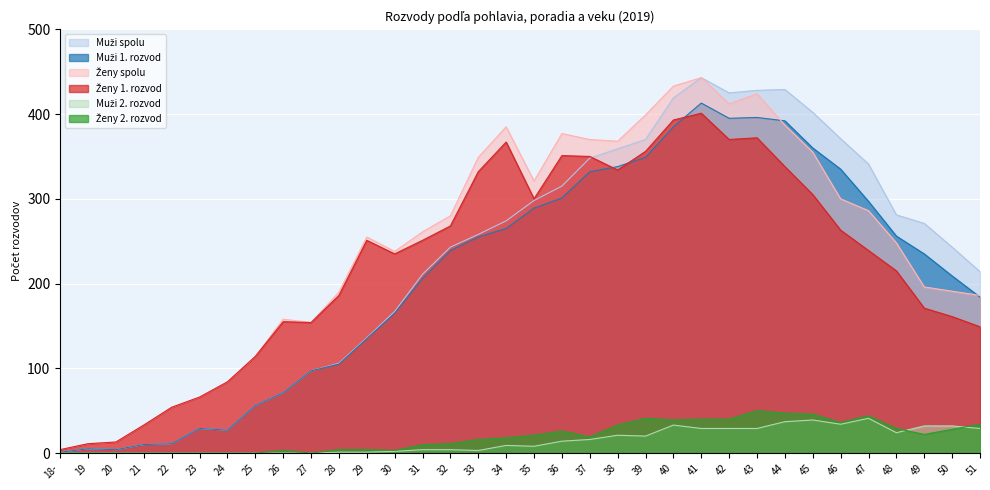

Reading left to right, list all the values displayed in this chart.

Muži spolu: 18-=1	19=5	20=4	21=10	22=11	23=29	24=27	25=56	26=71	27=97	28=106	29=136	30=167	31=211	32=243	33=258	34=274	35=298	36=315	37=348	38=359	39=370	40=419	41=443	42=425	43=428	44=429	45=402	46=371	47=341	48=281	49=271	50=243	51=214
Muži 1. rozvod: 18-=1	19=5	20=4	21=10	22=11	23=29	24=27	25=56	26=71	27=97	28=105	29=135	30=165	31=206	32=239	33=255	34=265	35=289	36=301	37=332	38=338	39=349	40=385	41=413	42=395	43=396	44=392	45=360	46=335	47=297	48=256	49=235	50=209	51=184
Ženy spolu: 18-=4	19=11	20=13	21=33	22=54	23=66	24=84	25=114	26=158	27=154	28=190	29=255	30=238	31=261	32=280	33=349	34=385	35=321	36=377	37=370	38=368	39=399	40=433	41=443	42=412	43=424	44=387	45=355	46=300	47=286	48=248	49=196	50=191	51=186
Ženy 1. rozvod: 18-=4	19=11	20=13	21=33	22=54	23=66	24=84	25=114	26=155	27=154	28=186	29=251	30=235	31=251	32=268	33=332	34=367	35=300	36=351	37=350	38=334	39=356	40=393	41=401	42=370	43=372	44=338	45=305	46=263	47=239	48=215	49=171	50=161	51=149
Muži 2. rozvod: 18-=0	19=0	20=0	21=0	22=0	23=0	24=0	25=0	26=0	27=0	28=1	29=1	30=2	31=4	32=4	33=3	34=9	35=8	36=14	37=16	38=21	39=20	40=33	41=29	42=29	43=29	44=37	45=39	46=34	47=41	48=24	49=32	50=32	51=29
Ženy 2. rozvod: 18-=0	19=0	20=0	21=0	22=0	23=0	24=0	25=0	26=3	27=0	28=4	29=4	30=3	31=10	32=11	33=16	34=18	35=21	36=26	37=19	38=33	39=41	40=39	41=40	42=40	43=50	44=47	45=46	46=36	47=44	48=29	49=22	50=28	51=34